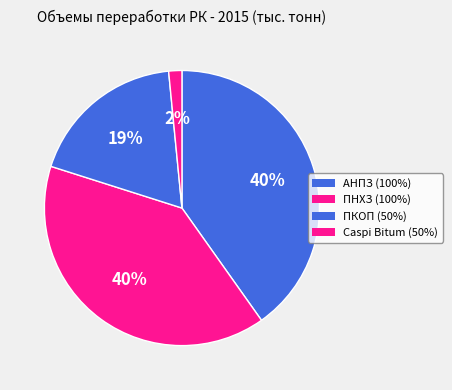

Combined, do АНПЗ (100%) and ПНХЗ (100%) account for over 50%?

Yes